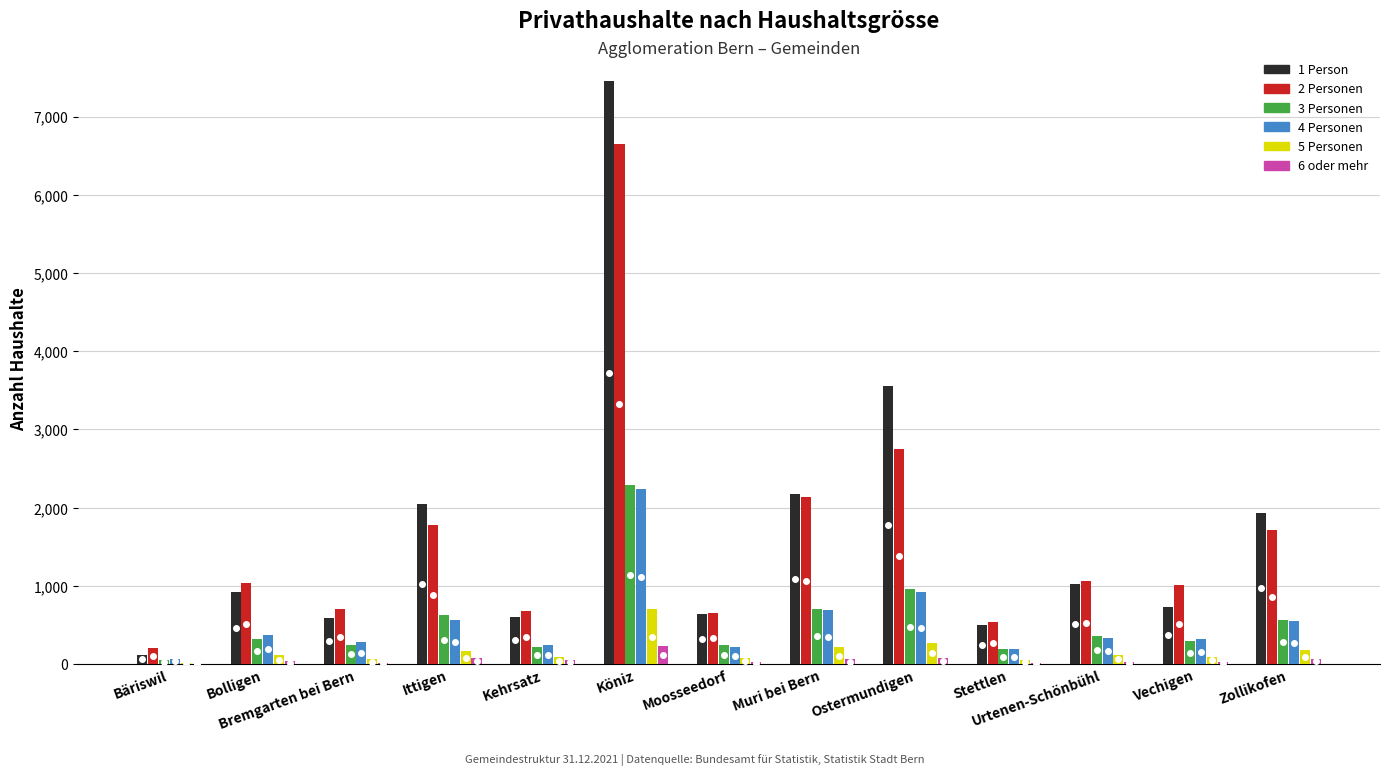

Where is 2 Personen nearest to the value 3429?

Ostermundigen